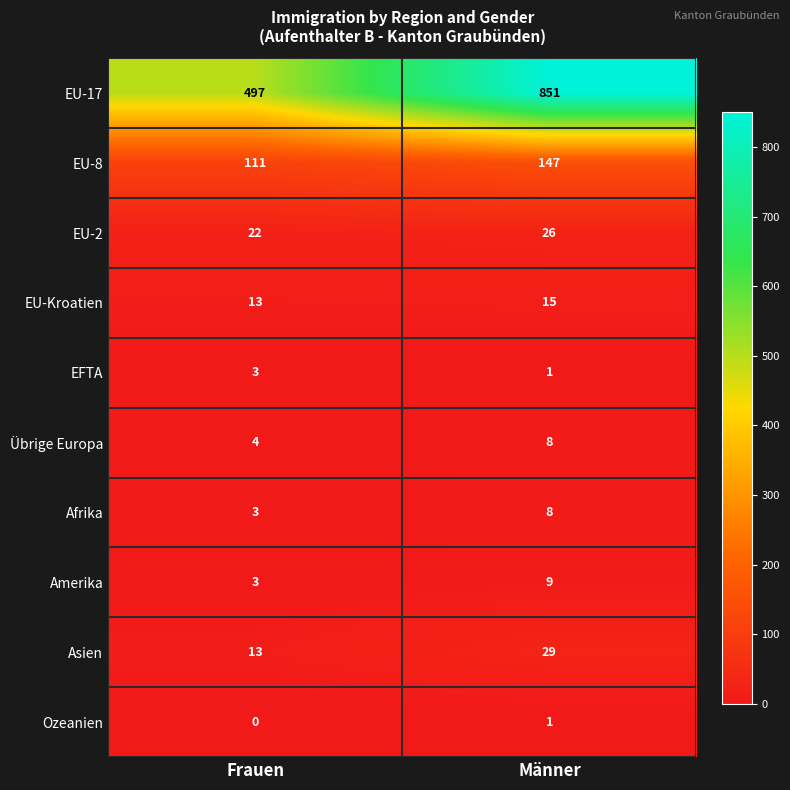

Which series changed the most between Frauen and Männer?

EU-17